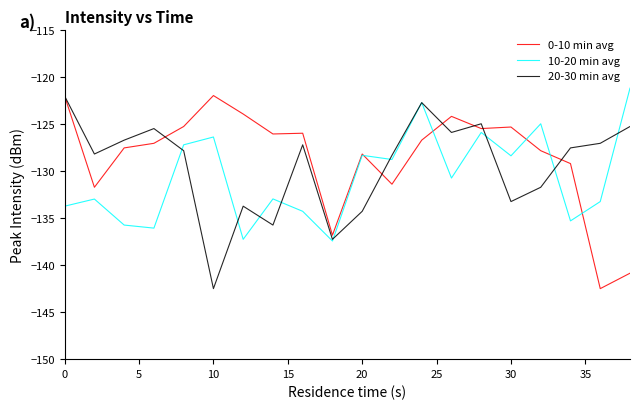

What is the smallest value displayed?

-142.5